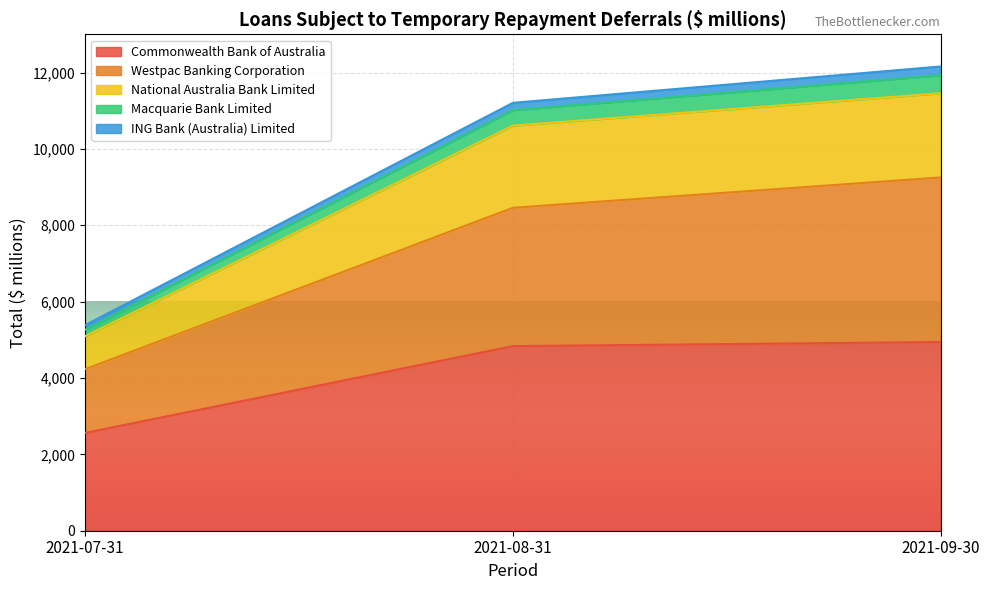

What position from the right is 2021-09-30?

1